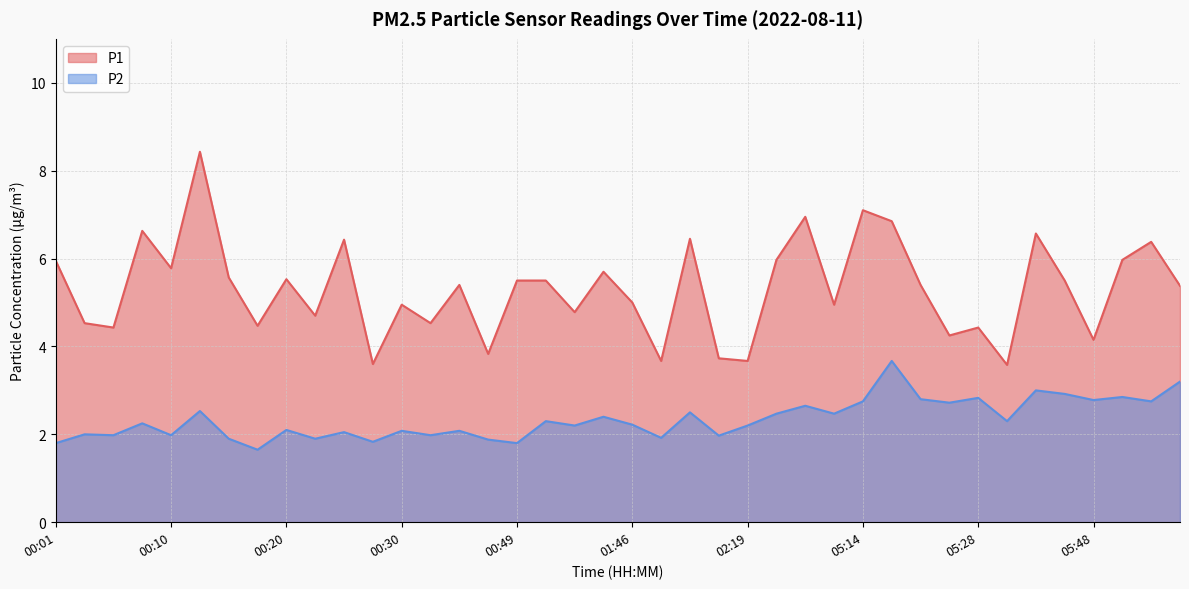

Reading right to left, what are all the values shown in this chart?

P1: 05:56=5.4	05:53=6.4	05:50=6.0	05:48=4.2	05:45=5.5	05:42=6.6	05:31=3.6	05:28=4.4	05:25=4.2	05:20=5.4	05:17=6.8	05:14=7.1	05:11=5.0	05:08=7.0	05:03=6.0	02:19=3.7	02:11=3.7	02:00=6.5	01:57=3.7	01:46=5.0	01:35=5.7	01:12=4.8	01:00=5.5	00:49=5.5	00:38=3.8	00:36=5.4	00:33=4.5	00:30=5.0	00:28=3.6	00:25=6.4	00:23=4.7	00:20=5.5	00:18=4.5	00:15=5.6	00:13=8.4	00:10=5.8	00:08=6.6	00:05=4.4	00:03=4.5	00:01=6.0
P2: 05:56=3.2	05:53=2.8	05:50=2.9	05:48=2.8	05:45=2.9	05:42=3.0	05:31=2.3	05:28=2.8	05:25=2.7	05:20=2.8	05:17=3.7	05:14=2.8	05:11=2.5	05:08=2.6	05:03=2.5	02:19=2.2	02:11=2.0	02:00=2.5	01:57=1.9	01:46=2.2	01:35=2.4	01:12=2.2	01:00=2.3	00:49=1.8	00:38=1.9	00:36=2.1	00:33=2.0	00:30=2.1	00:28=1.8	00:25=2.0	00:23=1.9	00:20=2.1	00:18=1.6	00:15=1.9	00:13=2.5	00:10=2.0	00:08=2.2	00:05=2.0	00:03=2.0	00:01=1.8